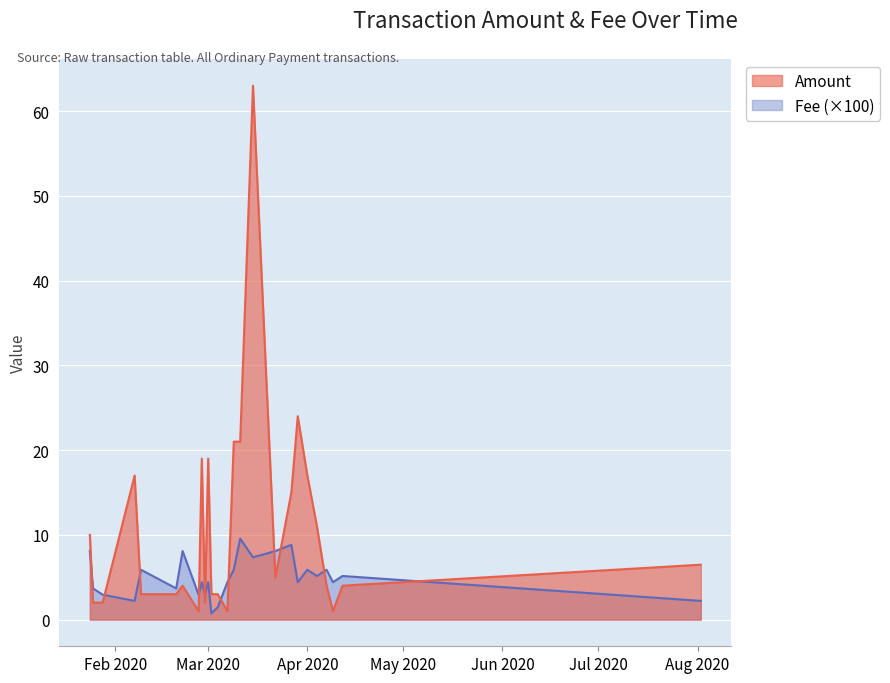

What is the maximum value for Amount?

63.0